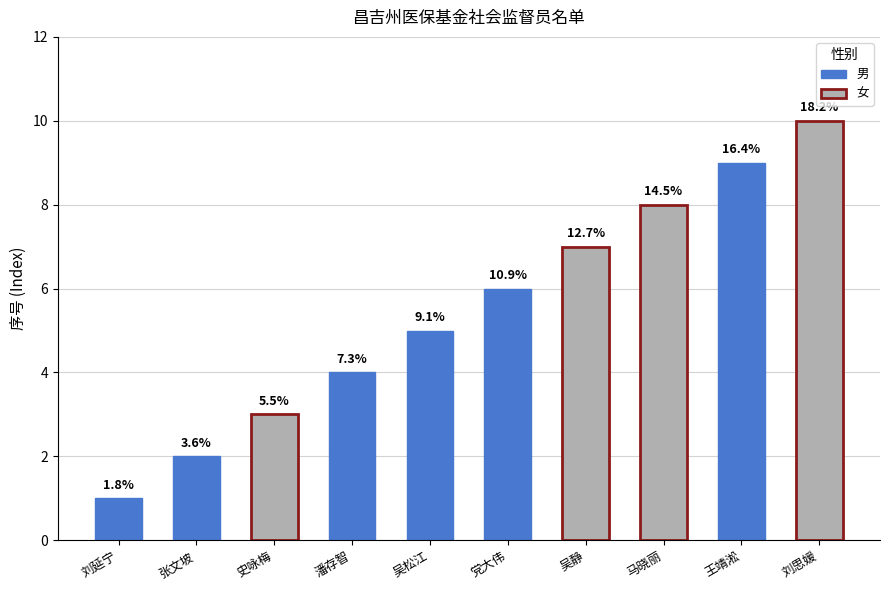

How many values are below 6?

5